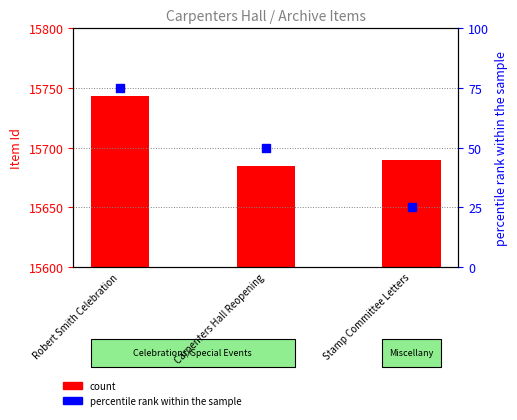

Which has a higher value, Carpenters Hall Reopening or Robert Smith Celebration?

Robert Smith Celebration